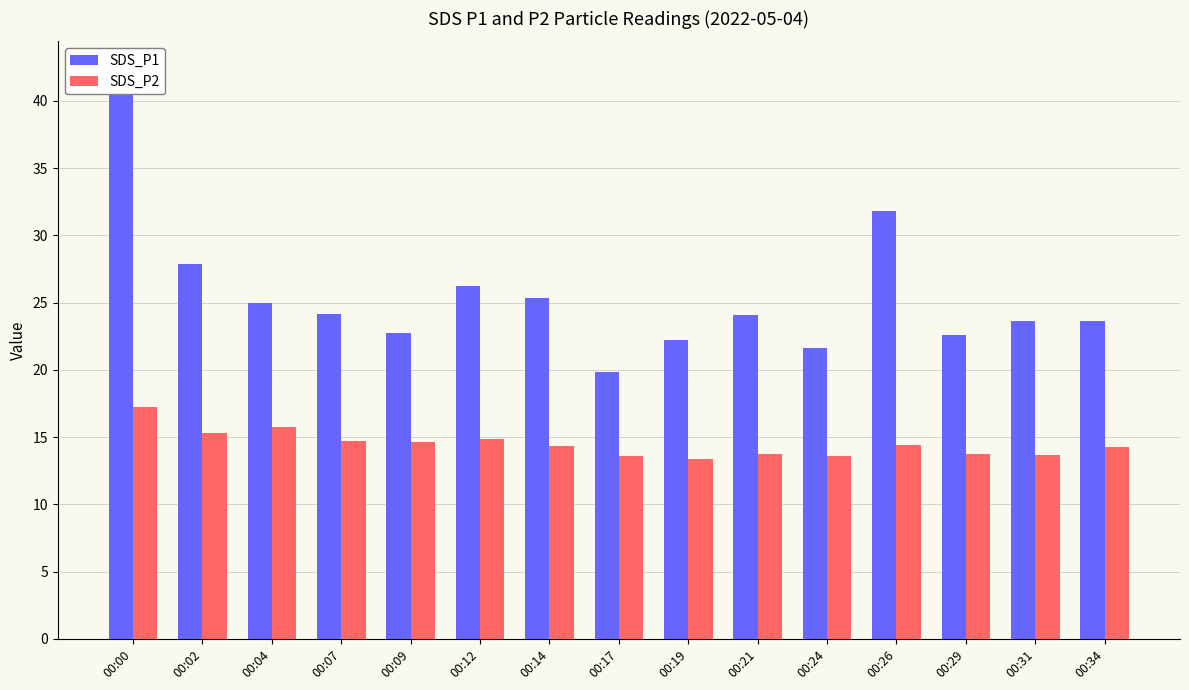

How many values in the SDS_P2 series are below 14?

6